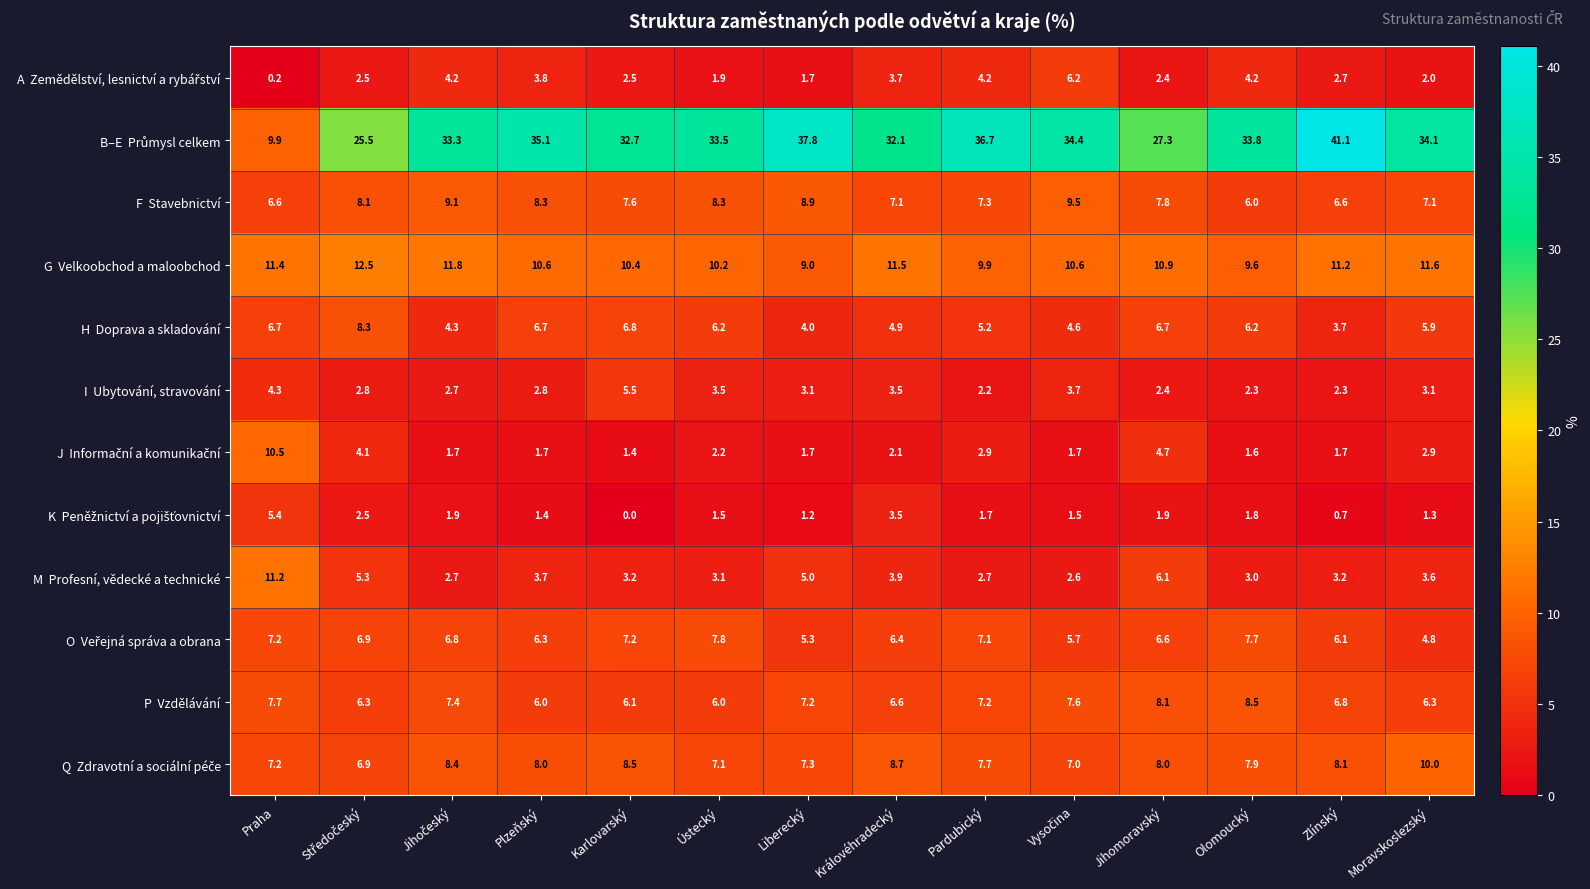

At how many categories does at least one series exceed 14?

13